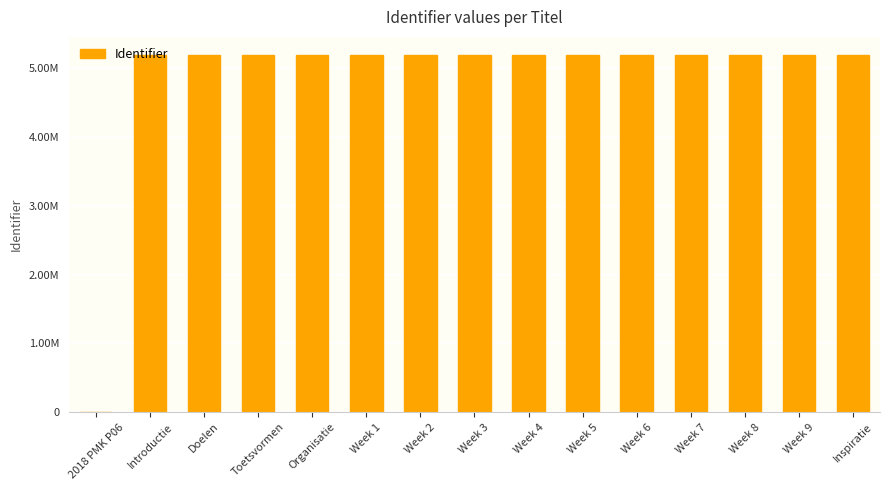

At which label is the value closest to 2599371?

Introductie